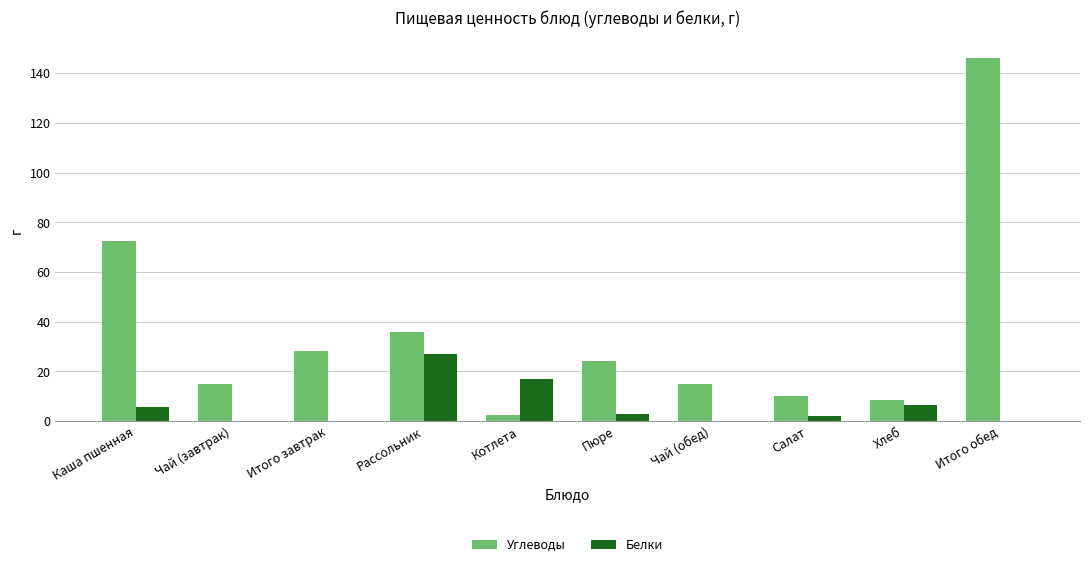

Which series has the largest total across all categories?

Углеводы